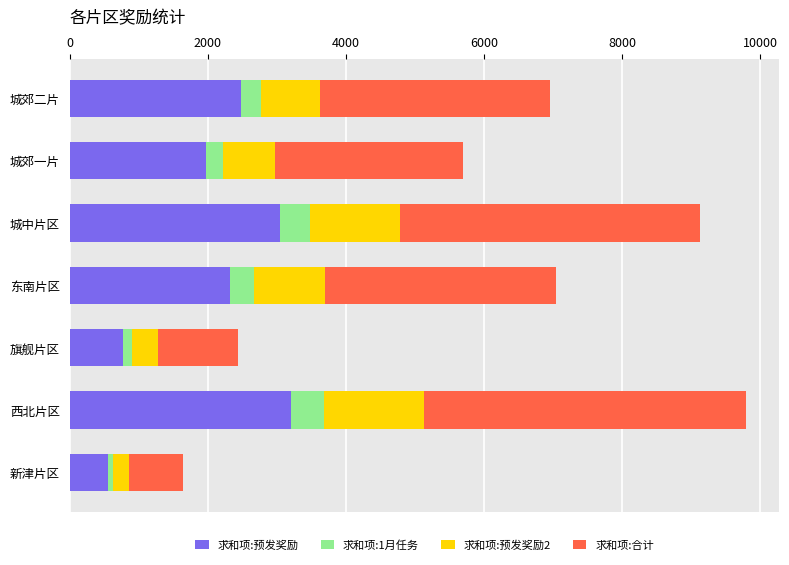

Count the number of data series in this chart.

4